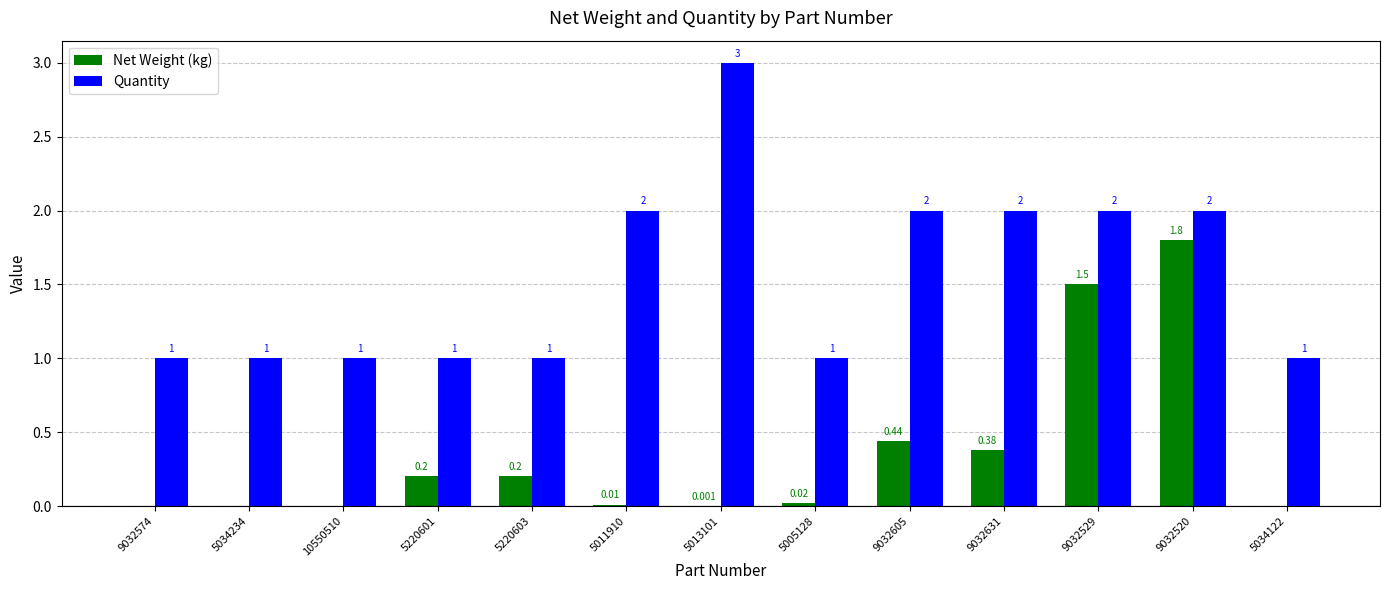

At which label does Quantity reach its peak?

5013101